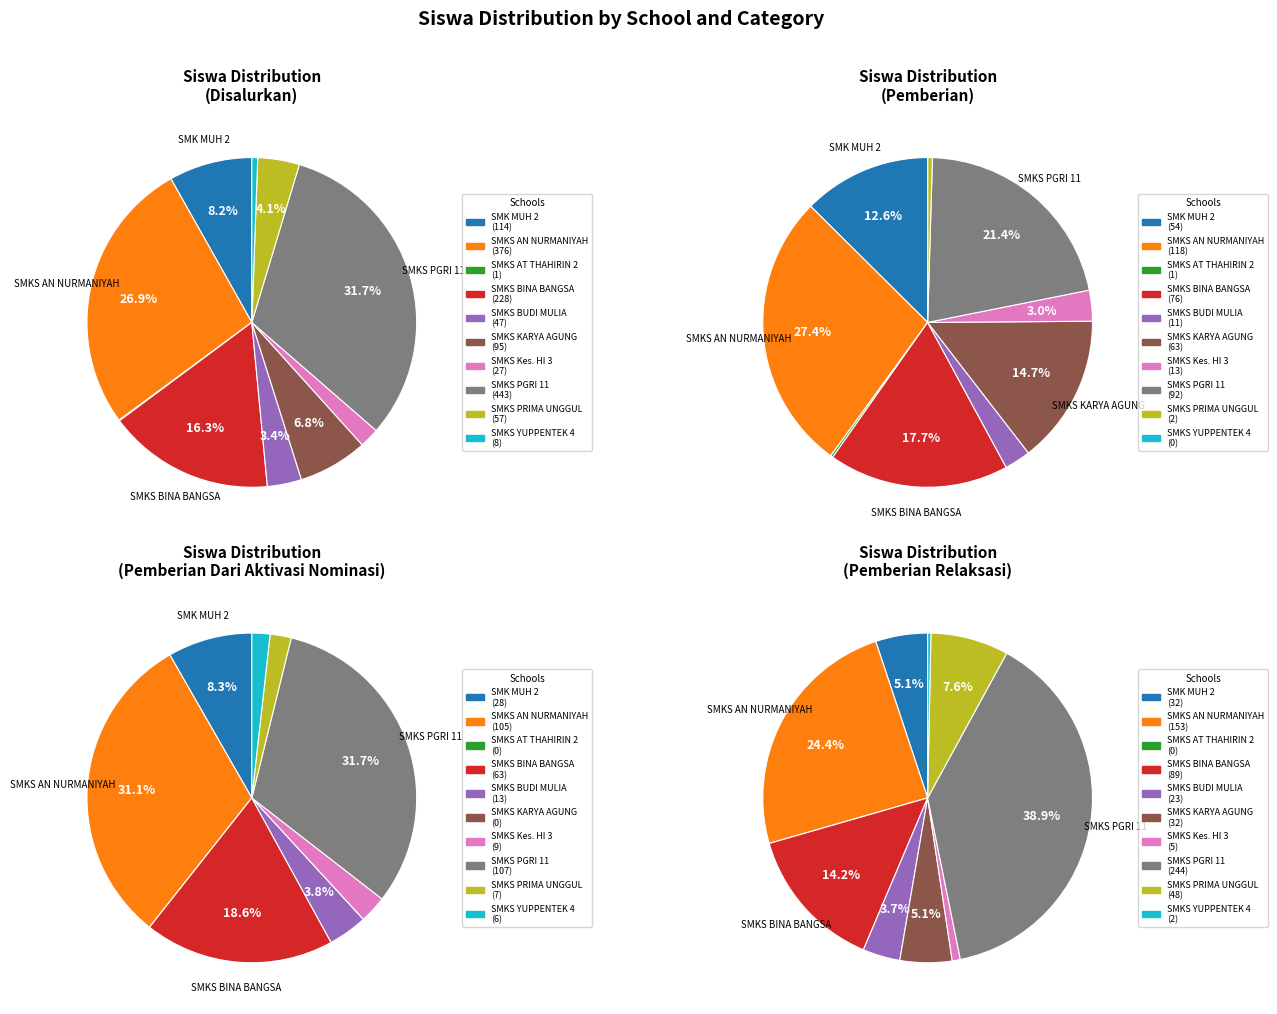

What percentage is NOT represented by SMKS AN NURMANIYAH?

73.1%